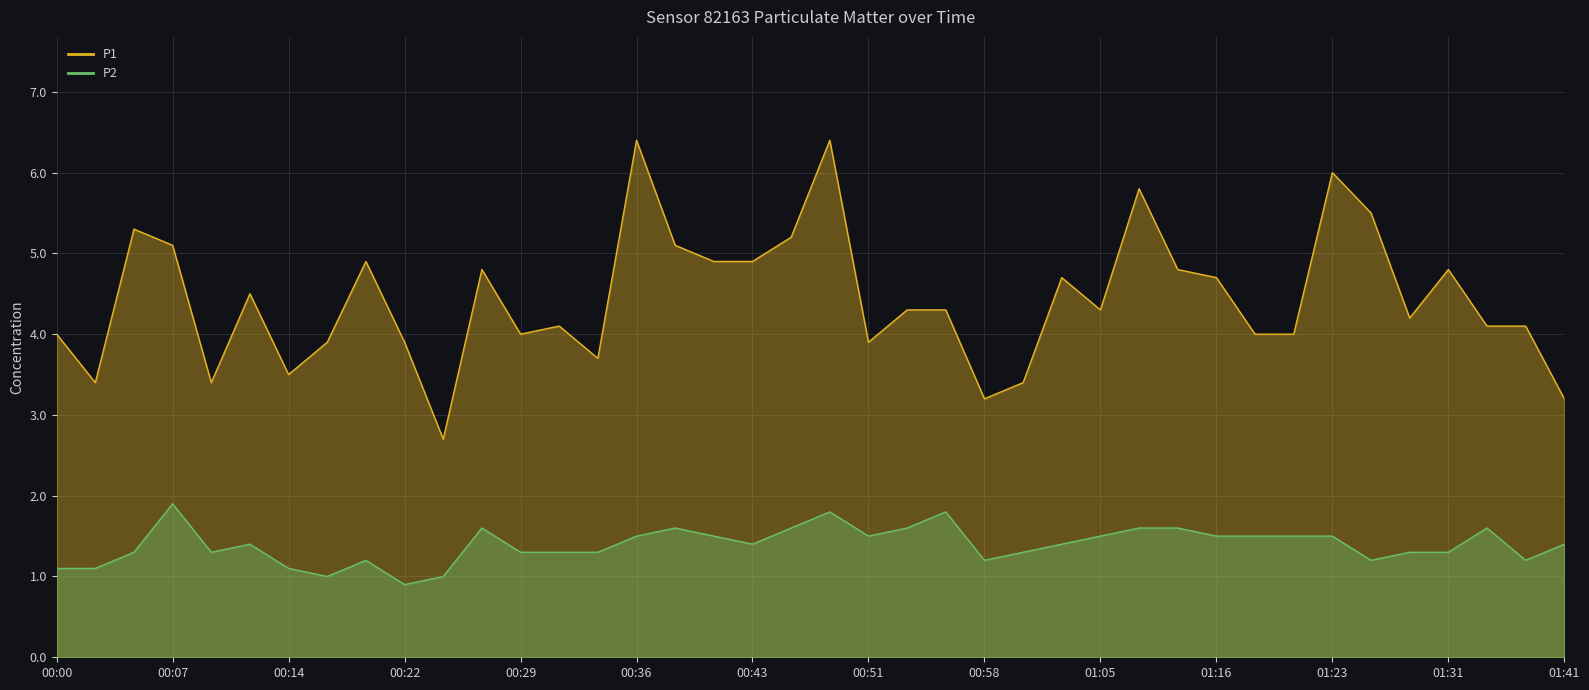

Reading left to right, list all the values displayed in this chart.

P1: 4.0	3.4	5.3	5.1	3.4	4.5	3.5	3.9	4.9	3.9	2.7	4.8	4.0	4.1	3.7	6.4	5.1	4.9	4.9	5.2	6.4	3.9	4.3	4.3	3.2	3.4	4.7	4.3	5.8	4.8	4.7	4.0	4.0	6.0	5.5	4.2	4.8	4.1	4.1	3.2
P2: 1.1	1.1	1.3	1.9	1.3	1.4	1.1	1.0	1.2	0.9	1.0	1.6	1.3	1.3	1.3	1.5	1.6	1.5	1.4	1.6	1.8	1.5	1.6	1.8	1.2	1.3	1.4	1.5	1.6	1.6	1.5	1.5	1.5	1.5	1.2	1.3	1.3	1.6	1.2	1.4